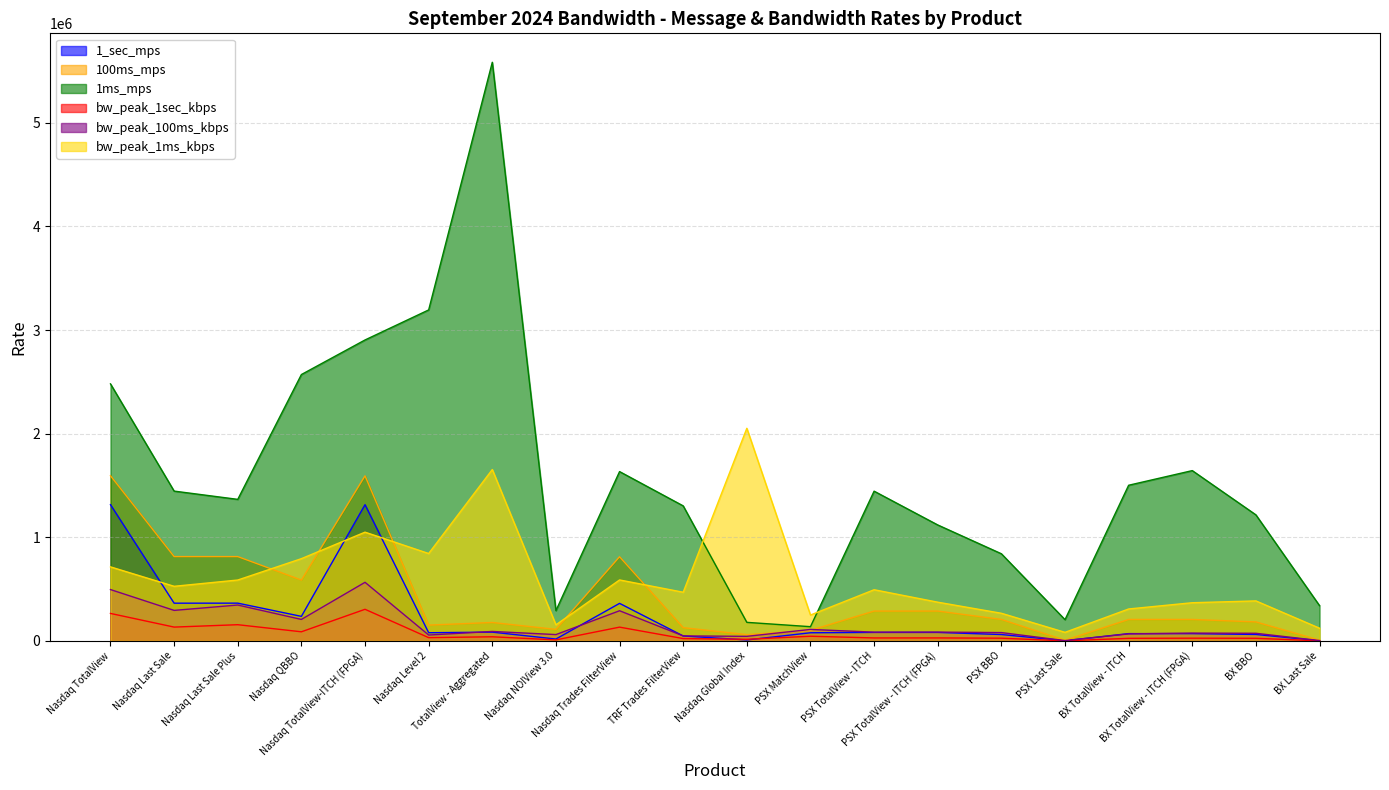

List the labels in order of bw_peak_1ms_kbps value, smallest first.

PSX Last Sale, BX Last Sale, Nasdaq NOIView 3.0, PSX MatchView, PSX BBO, BX TotalView - ITCH, BX TotalView - ITCH (FPGA), PSX TotalView - ITCH (FPGA), BX BBO, TRF Trades FilterView, PSX TotalView - ITCH, Nasdaq Last Sale, Nasdaq Last Sale Plus, Nasdaq Trades FilterView, Nasdaq TotalView, Nasdaq QBBO, Nasdaq Level 2, Nasdaq TotalView-ITCH (FPGA), TotalView - Aggregated, Nasdaq Global Index